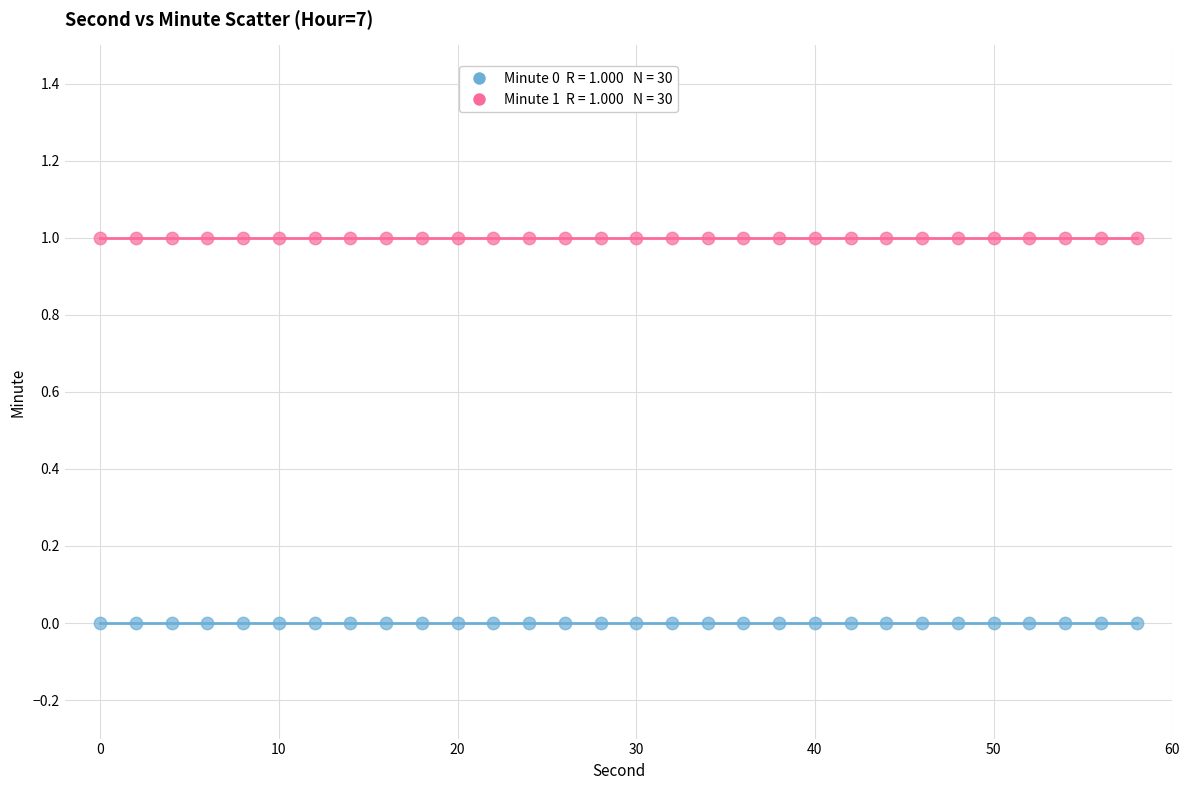

Count the number of points in this scatter plot.

60